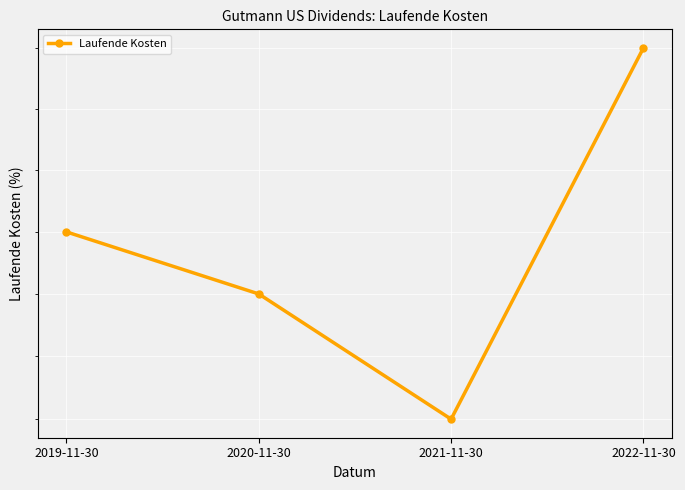

True or false: there are more than 1 points higher than both neighbors.

False